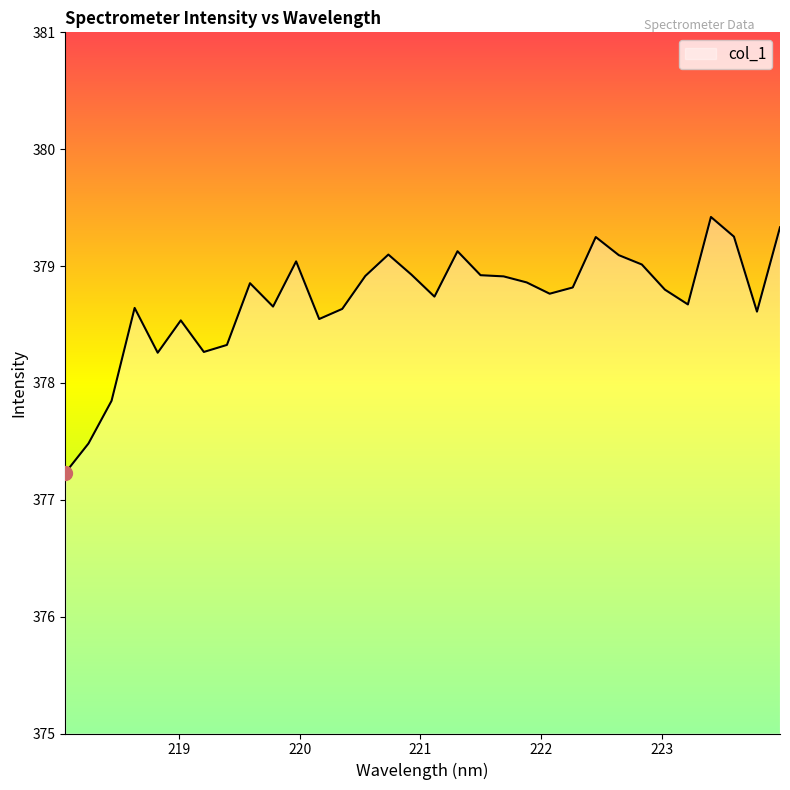

How many lines are shown in the chart?

1